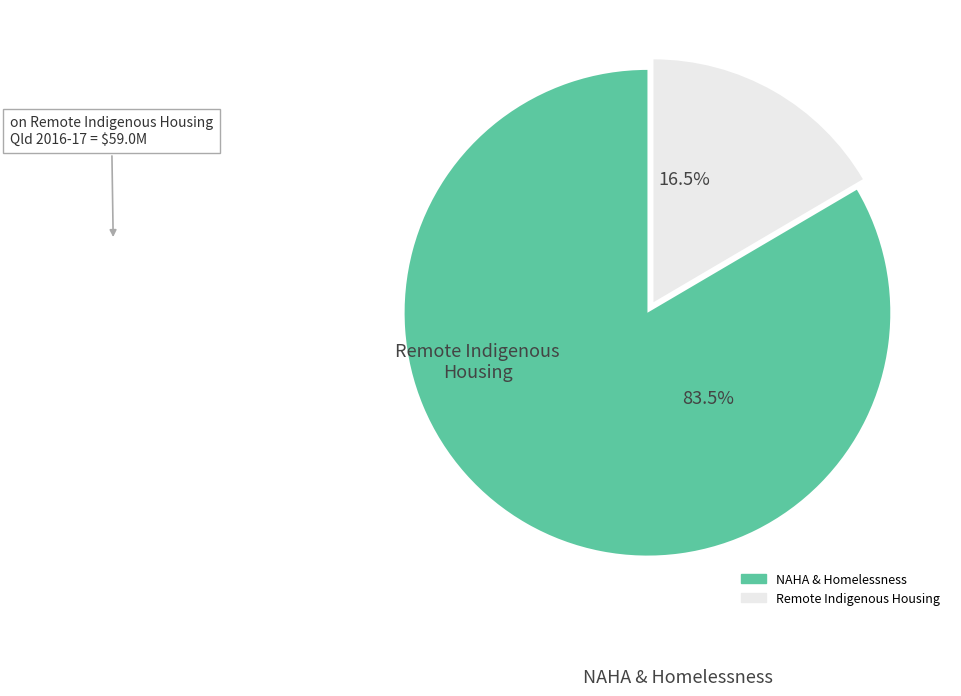

Is there any slice that represents more than half of the pie?

Yes